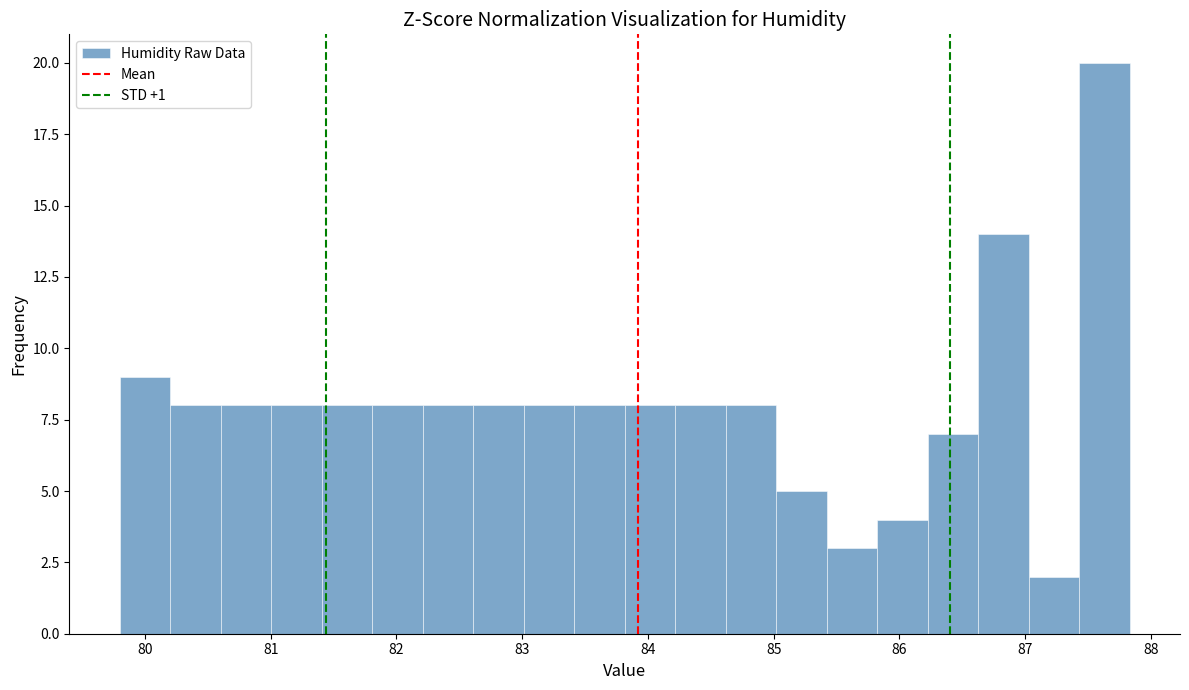

Over which range of the x-axis is the bar tallest?

87.4 to 87.8